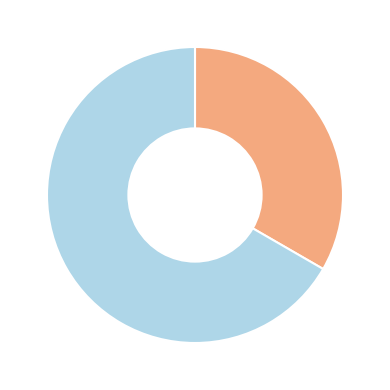

Is there a majority slice in this chart?

Yes